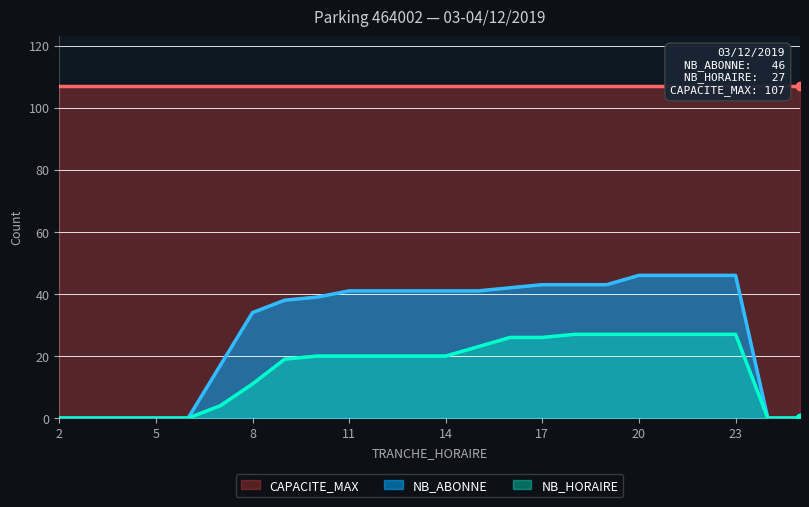

What is the maximum value for NB_ABONNE?

46